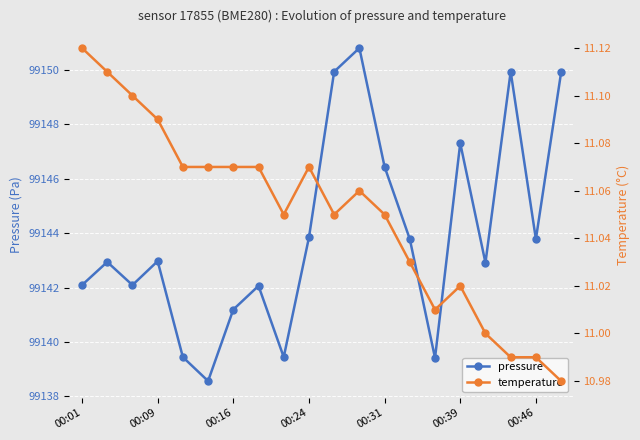

What are all the series names shown in the legend?

pressure, temperature